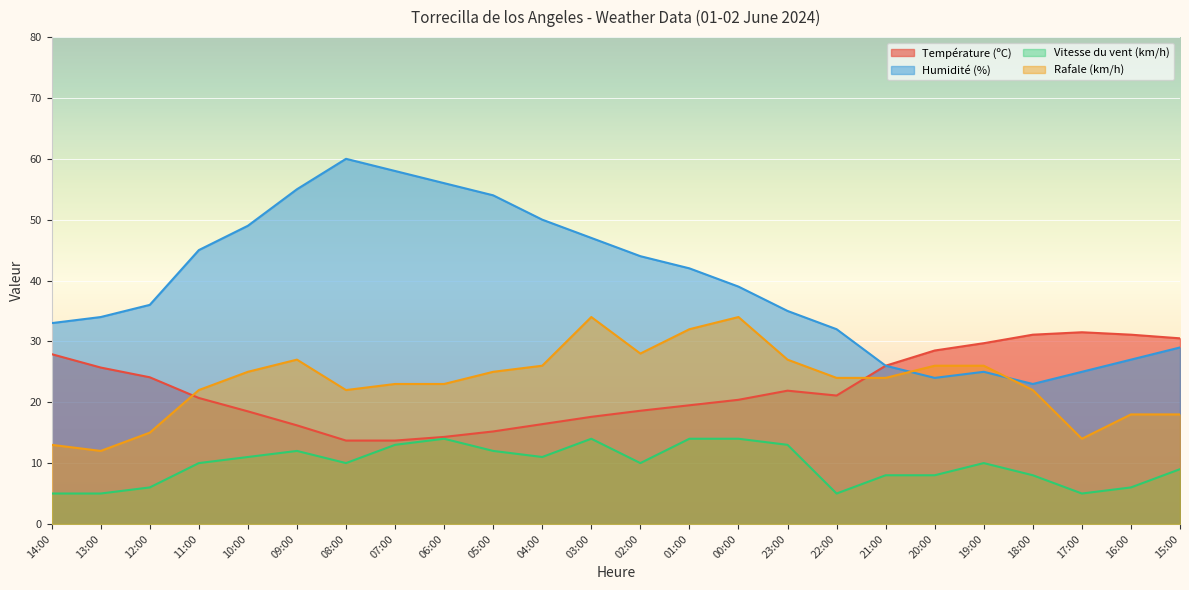

Reading left to right, transcribe all the data shown in this chart.

Température (ºC): 14:00=27.9	13:00=25.7	12:00=24.1	11:00=20.7	10:00=18.5	09:00=16.2	08:00=13.7	07:00=13.7	06:00=14.3	05:00=15.2	04:00=16.4	03:00=17.6	02:00=18.6	01:00=19.5	00:00=20.4	23:00=21.9	22:00=21.1	21:00=26.0	20:00=28.5	19:00=29.7	18:00=31.1	17:00=31.5	16:00=31.1	15:00=30.5
Humidité (%): 14:00=33.0	13:00=34.0	12:00=36.0	11:00=45.0	10:00=49.0	09:00=55.0	08:00=60.0	07:00=58.0	06:00=56.0	05:00=54.0	04:00=50.0	03:00=47.0	02:00=44.0	01:00=42.0	00:00=39.0	23:00=35.0	22:00=32.0	21:00=26.0	20:00=24.0	19:00=25.0	18:00=23.0	17:00=25.0	16:00=27.0	15:00=29.0
Vitesse du vent (km/h): 14:00=5.0	13:00=5.0	12:00=6.0	11:00=10.0	10:00=11.0	09:00=12.0	08:00=10.0	07:00=13.0	06:00=14.0	05:00=12.0	04:00=11.0	03:00=14.0	02:00=10.0	01:00=14.0	00:00=14.0	23:00=13.0	22:00=5.0	21:00=8.0	20:00=8.0	19:00=10.0	18:00=8.0	17:00=5.0	16:00=6.0	15:00=9.0
Rafale (km/h): 14:00=13.0	13:00=12.0	12:00=15.0	11:00=22.0	10:00=25.0	09:00=27.0	08:00=22.0	07:00=23.0	06:00=23.0	05:00=25.0	04:00=26.0	03:00=34.0	02:00=28.0	01:00=32.0	00:00=34.0	23:00=27.0	22:00=24.0	21:00=24.0	20:00=26.0	19:00=26.0	18:00=22.0	17:00=14.0	16:00=18.0	15:00=18.0